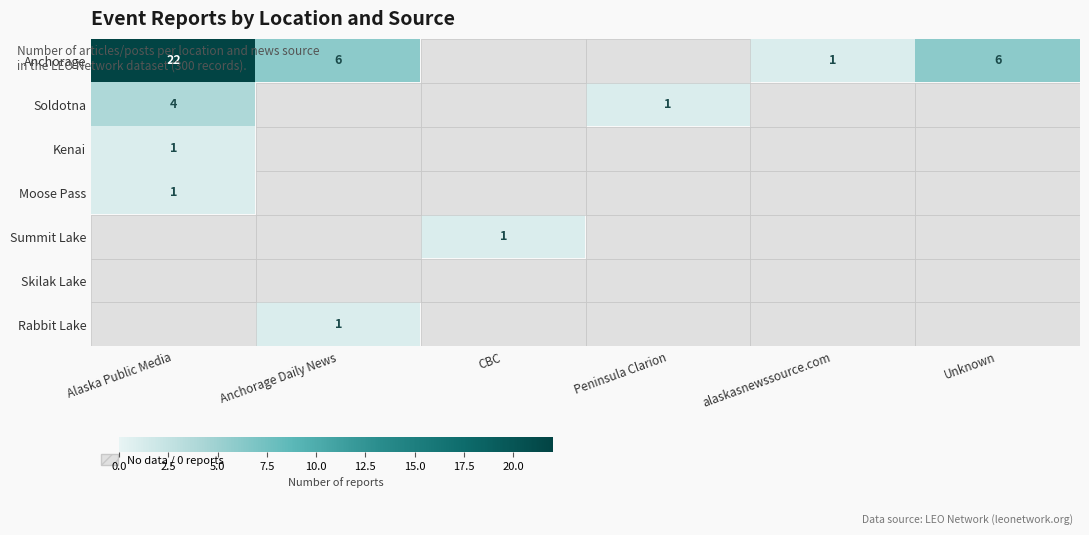

At which category does the chart reach its minimum across all series?

CBC